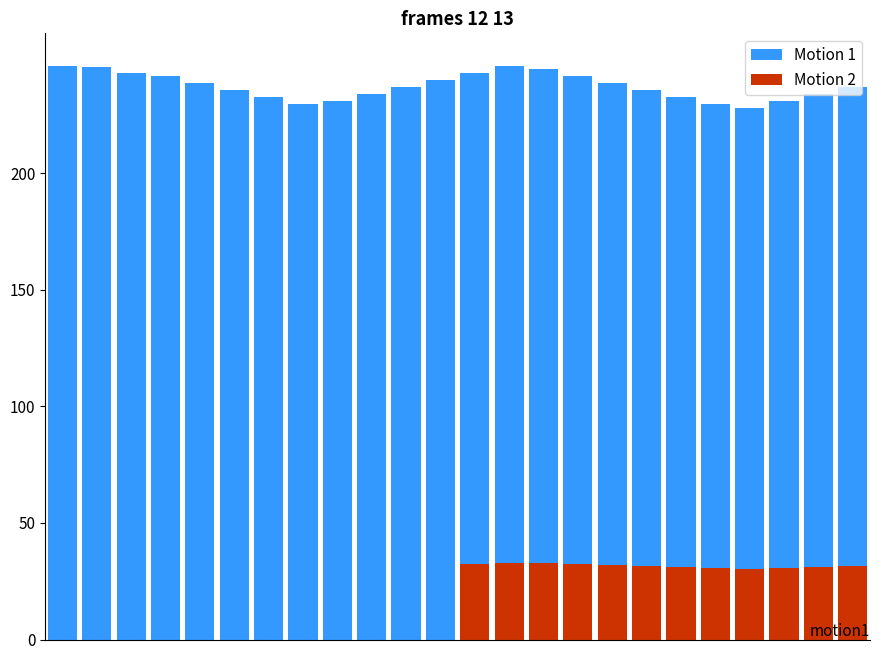

Reading left to right, list all the values displayed in this chart.

Motion 1: 0=246.0	1=245.4	2=243.0	3=241.5	4=238.5	5=235.5	6=232.5	7=229.5	8=231.0	9=234.0	10=237.0	11=240.0	12=243.0	13=246.0	14=244.5	15=241.5	16=238.5	17=235.5	18=232.5	19=229.5	20=228.0	21=231.0	22=234.0	23=237.0
Motion 2: 0=0.0	1=0.0	2=0.0	3=0.0	4=0.0	5=0.0	6=0.0	7=0.0	8=0.0	9=0.0	10=0.0	11=0.0	12=32.4	13=32.8	14=32.6	15=32.2	16=31.8	17=31.4	18=31.0	19=30.6	20=30.4	21=30.8	22=31.2	23=31.6